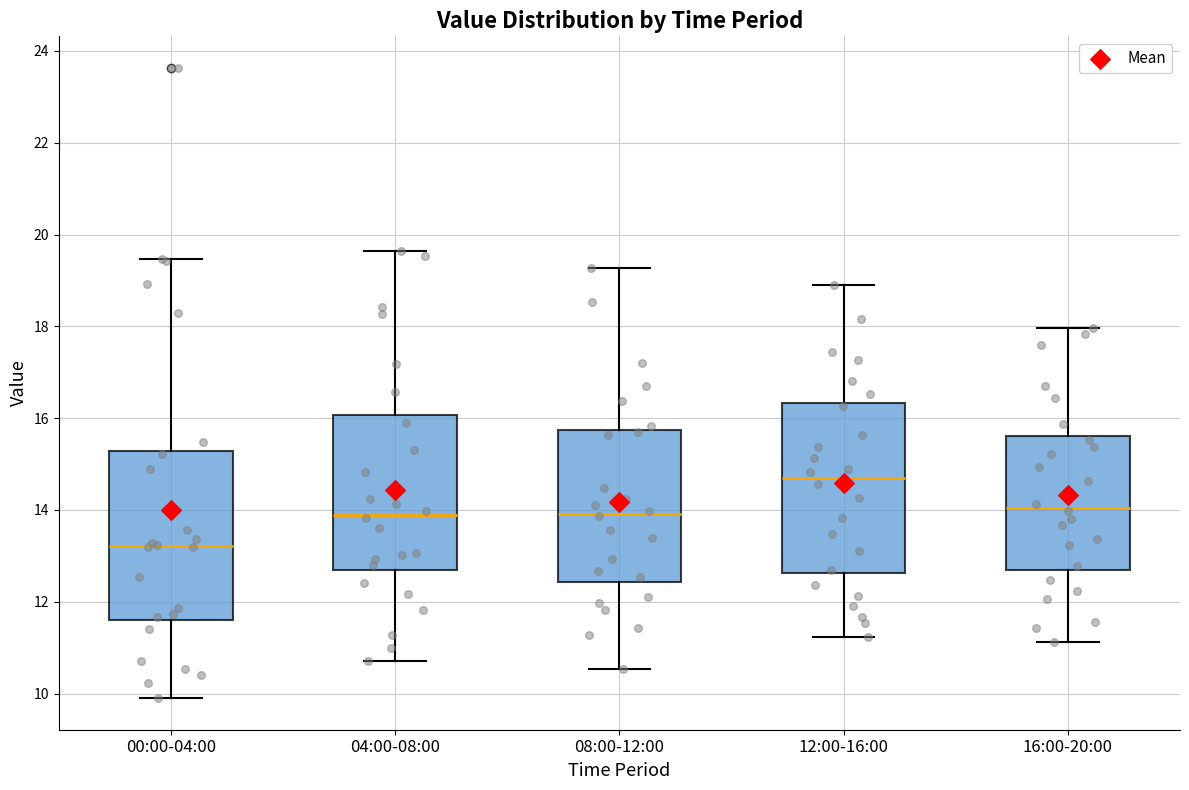

Where does the upper whisker of the box for 16:00-20:00 end on the y-axis? The values are not printed on the chart, so give them approximately, as read against the axis.

18.0